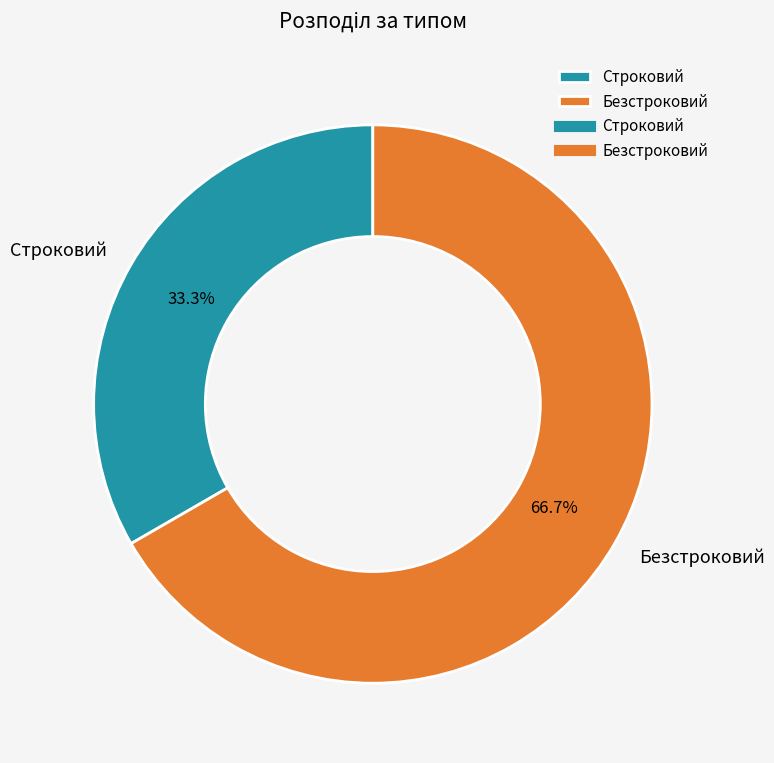

Which has a higher value, Строковий or Безстроковий?

Безстроковий